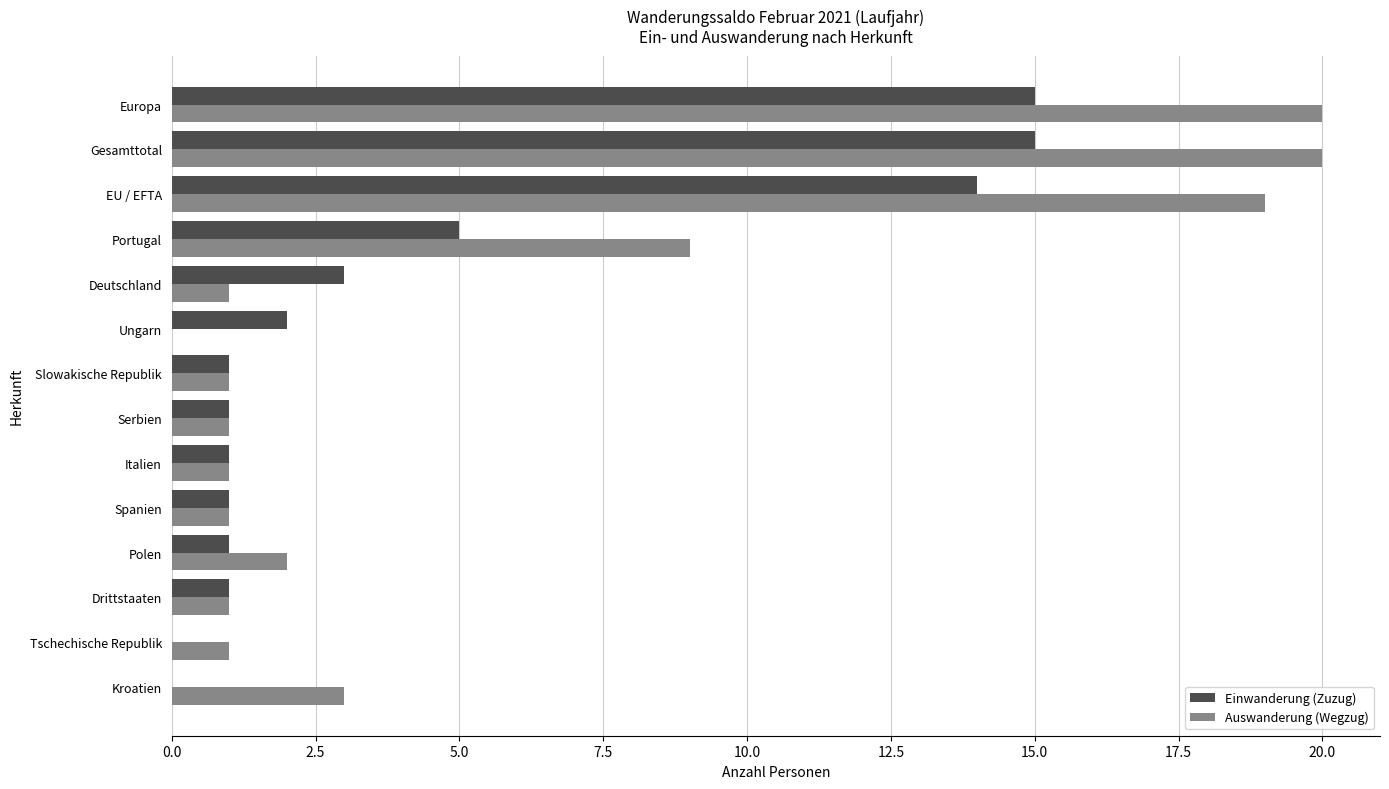

Which series has the largest total across all categories?

Auswanderung (Wegzug)